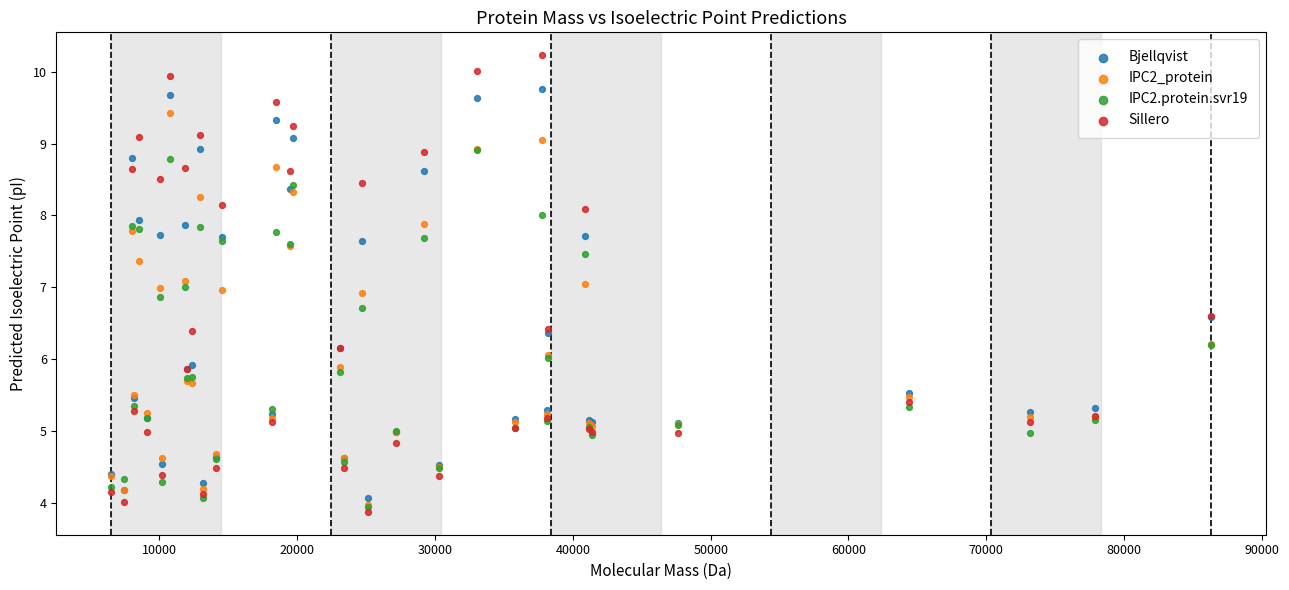

Which series contains the highest Y value?

Sillero